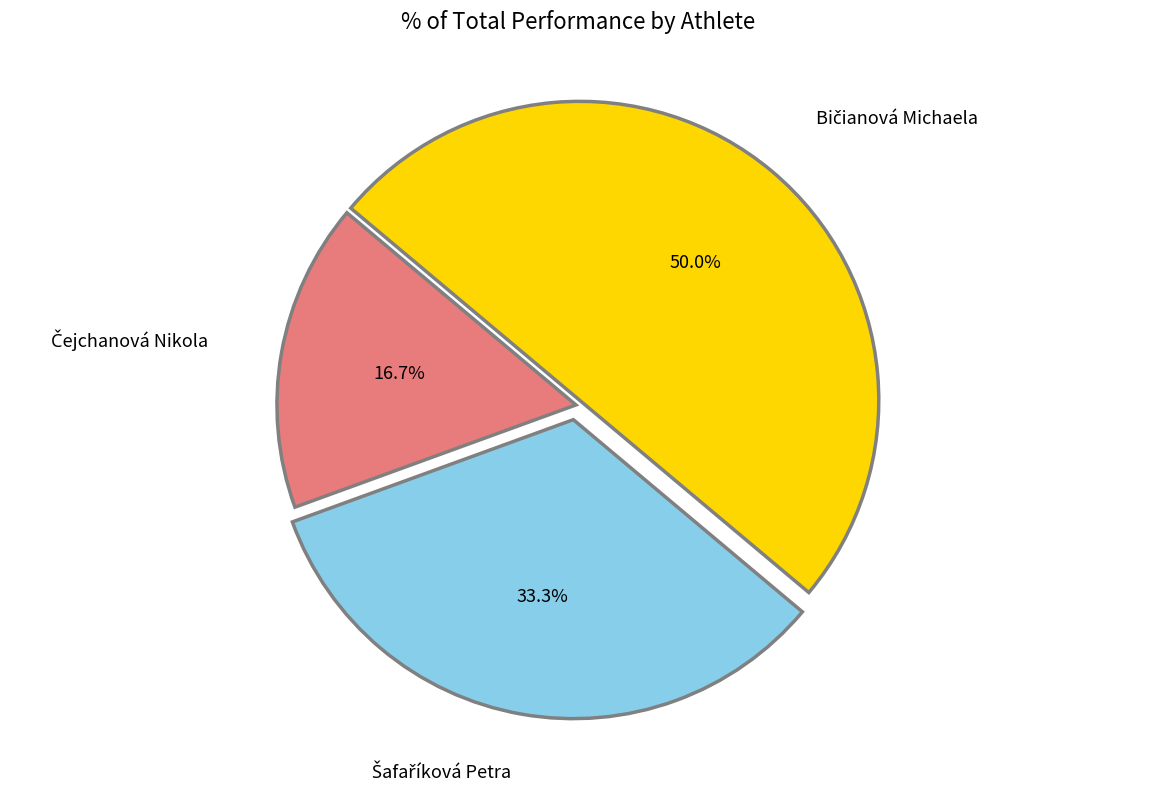

How many slices are in this pie chart?

3